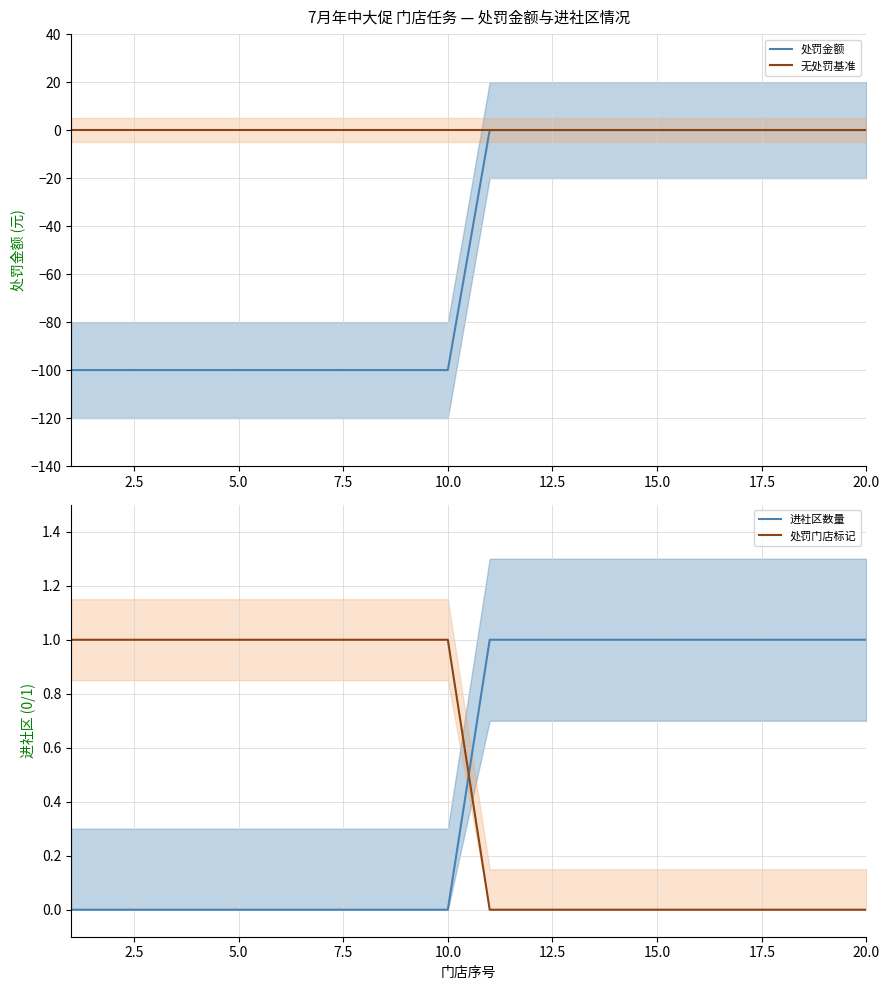

How many times do 处罚门店标记 and 进社区数量 cross each other?

1